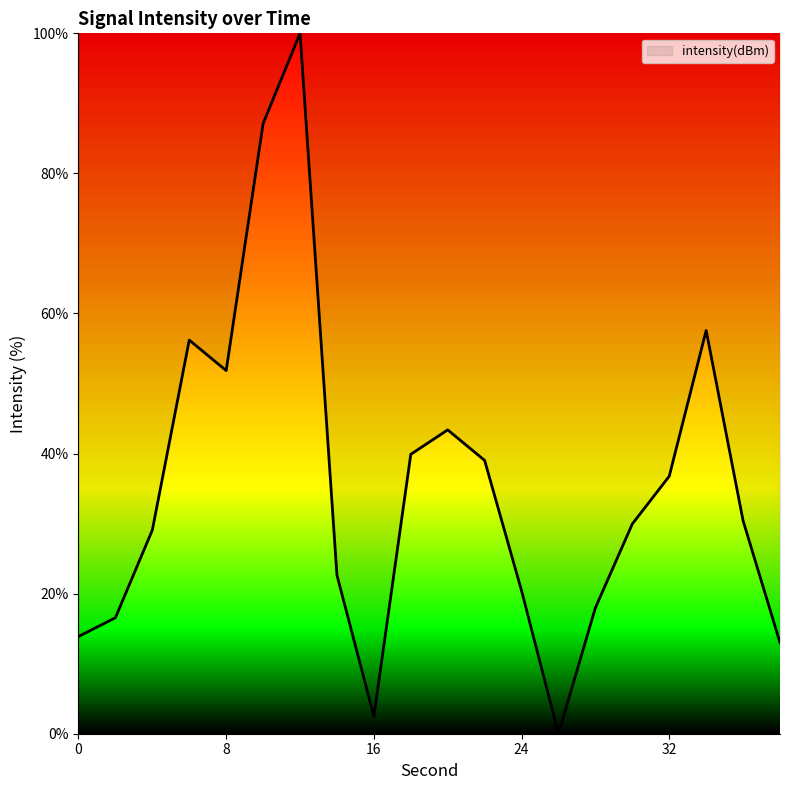

What is the difference between the maximum and minimum values?

100.0